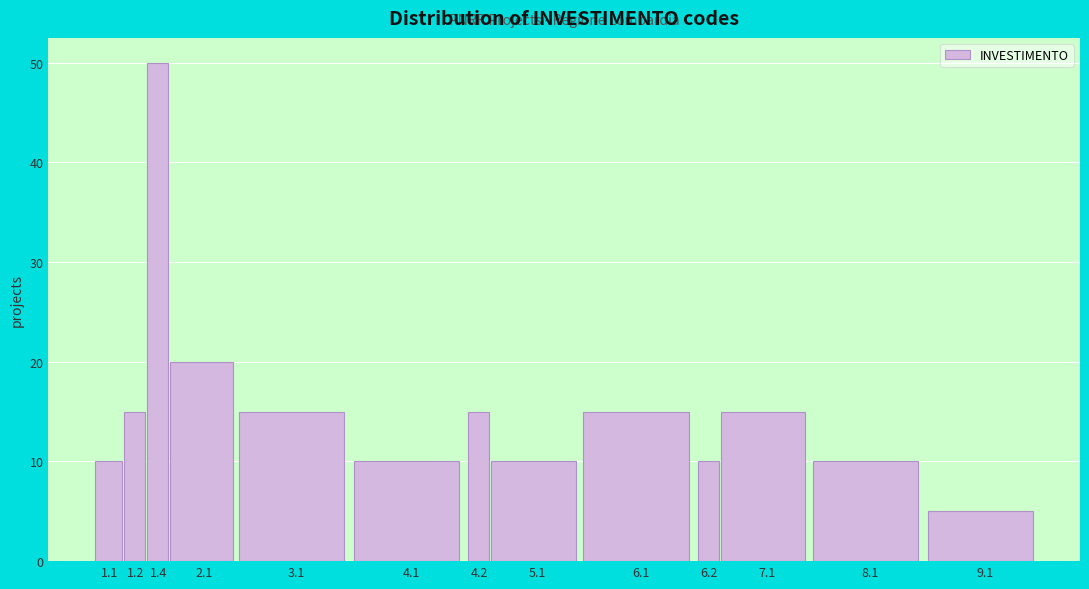

Reading right to left, transcribe all the data shown in this chart.

5	10	15	10	15	10	15	10	15	20	50	15	10